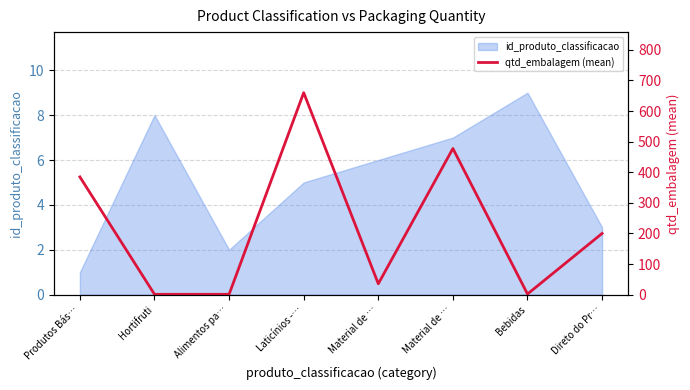

Count the number of values greater than 200.

3